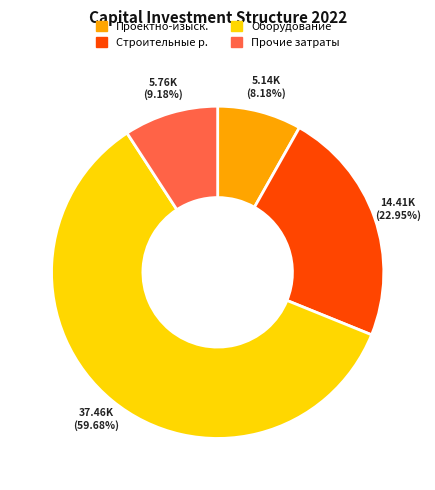

Is there a majority slice in this chart?

Yes